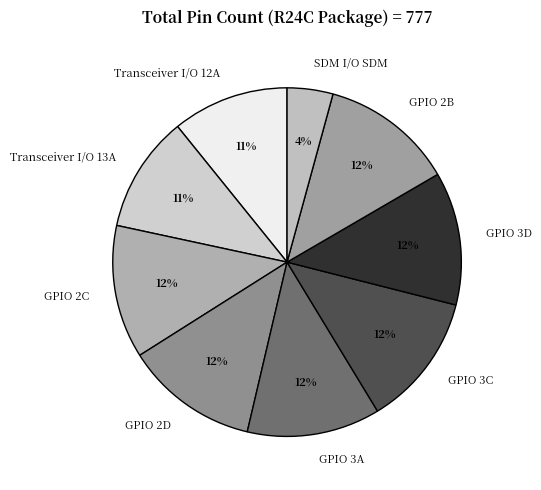

How many slices are in this pie chart?

9